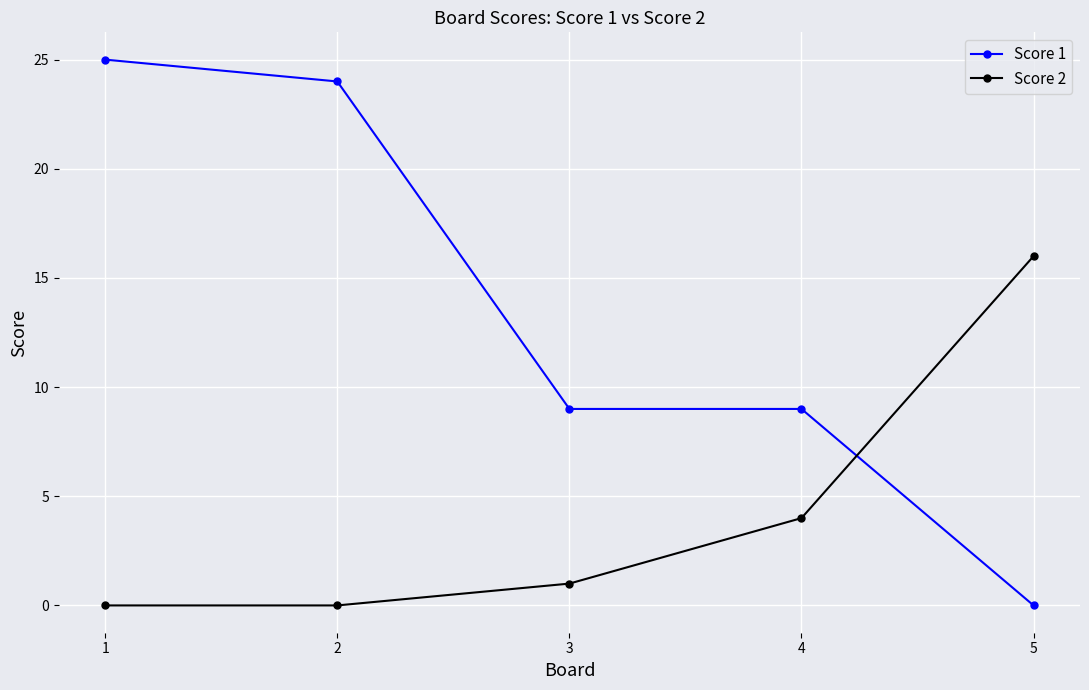

Reading left to right, what are all the values shown in this chart?

Score 1: 1=25	2=24	3=9	4=9	5=0
Score 2: 1=0	2=0	3=1	4=4	5=16